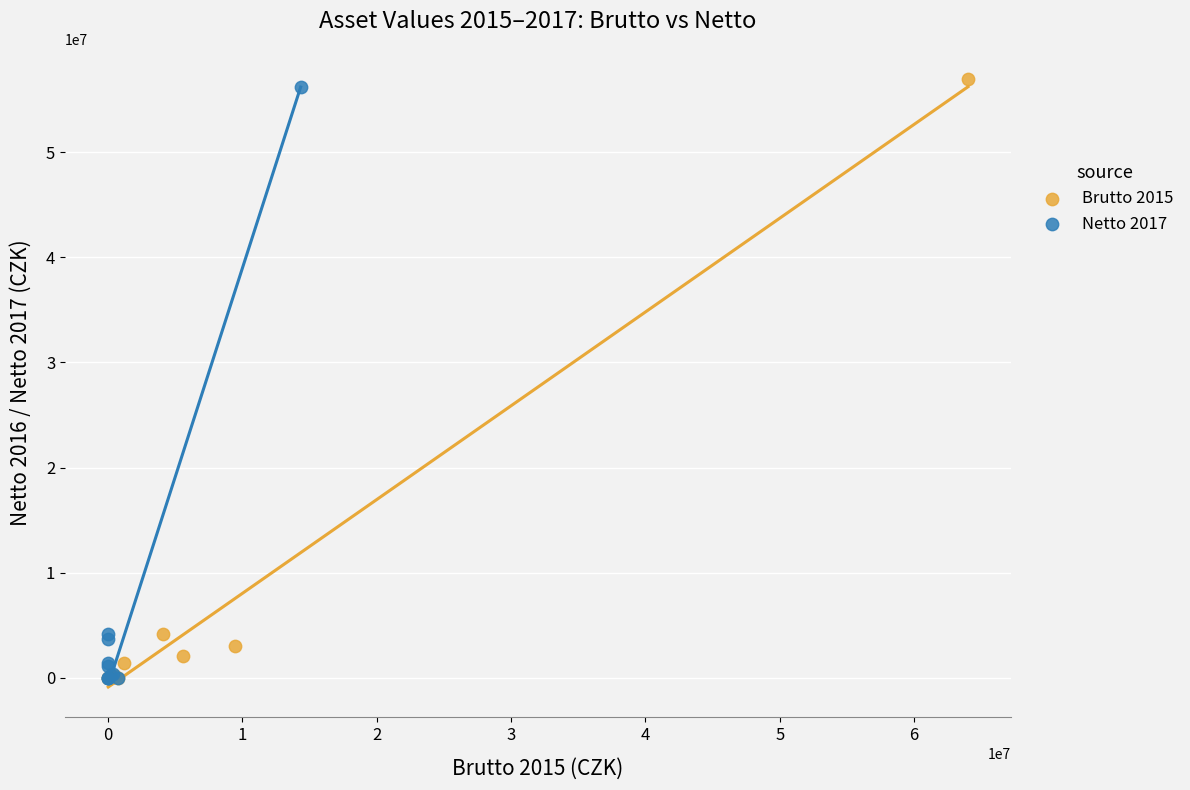

Which series has the largest Y range (max minus min)?

Brutto 2015